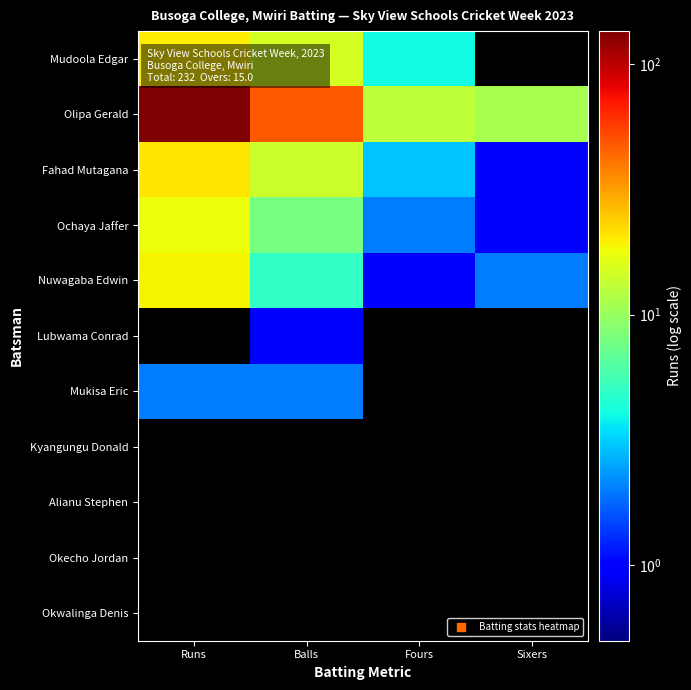

List the series in order of their peak value, lowest first.

Kyangungu Donald, Alianu Stephen, Okecho Jordan, Okwalinga Denis, Lubwama Conrad, Mukisa Eric, Ochaya Jaffer, Nuwagaba Edwin, Mudoola Edgar, Fahad Mutagana, Olipa Gerald